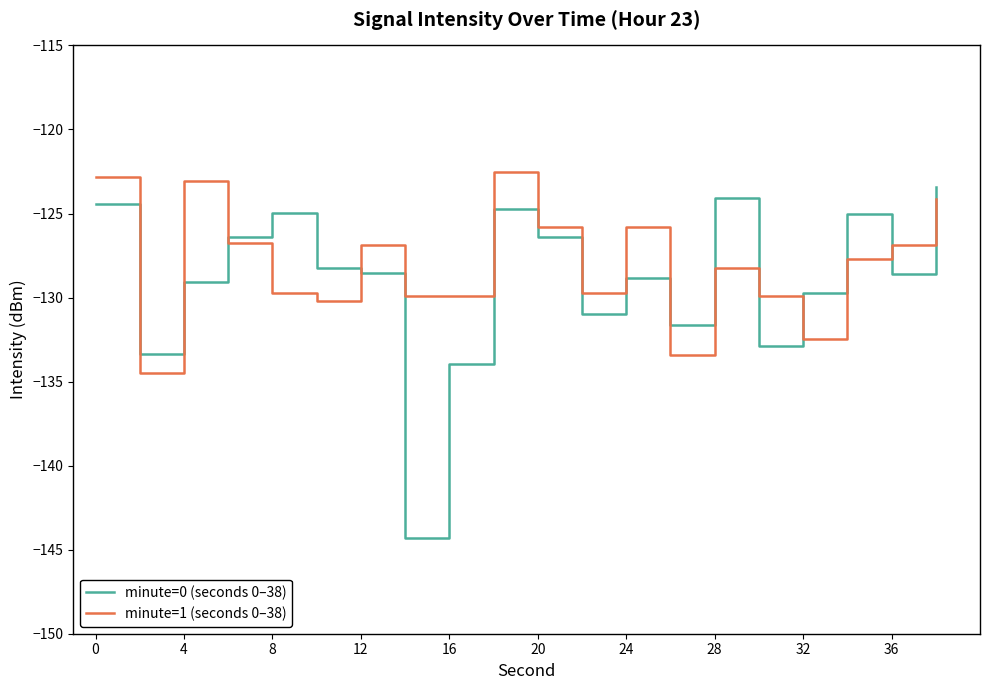

What is the lowest value of the minute=1 (seconds 0–38) series?

-134.5